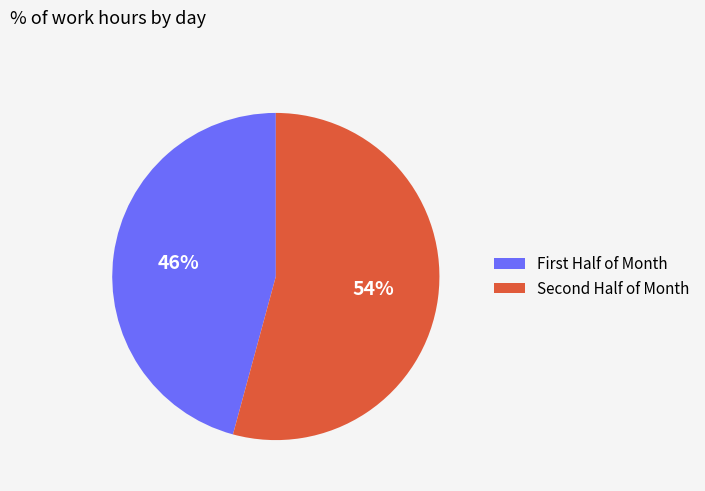

Rank the categories by value from lowest to highest.

First Half of Month, Second Half of Month